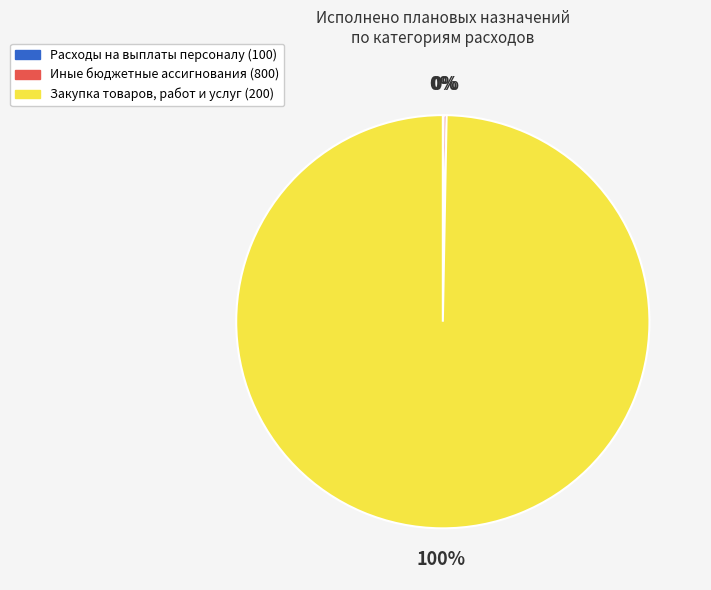

To the nearest percent, what is the difference between the largest and smallest slice percentages?

100%